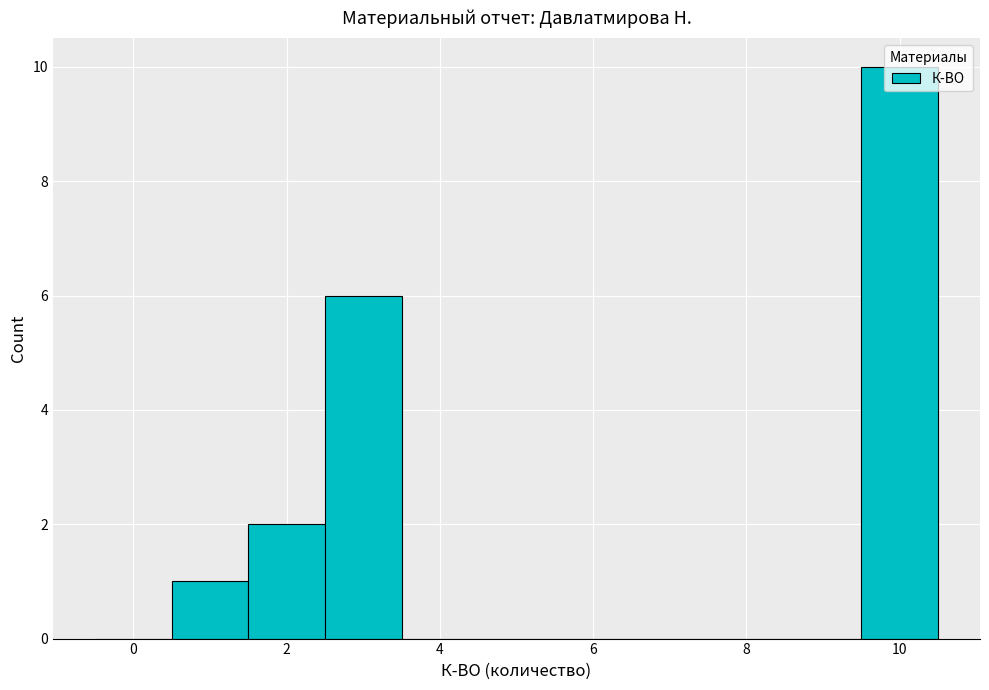

What is the height of the bar covering 0.5 to 1.5 on the x-axis? Neither the bar edges nor the heights are printed on the chart, so give them approximately, as read against the axes.

1